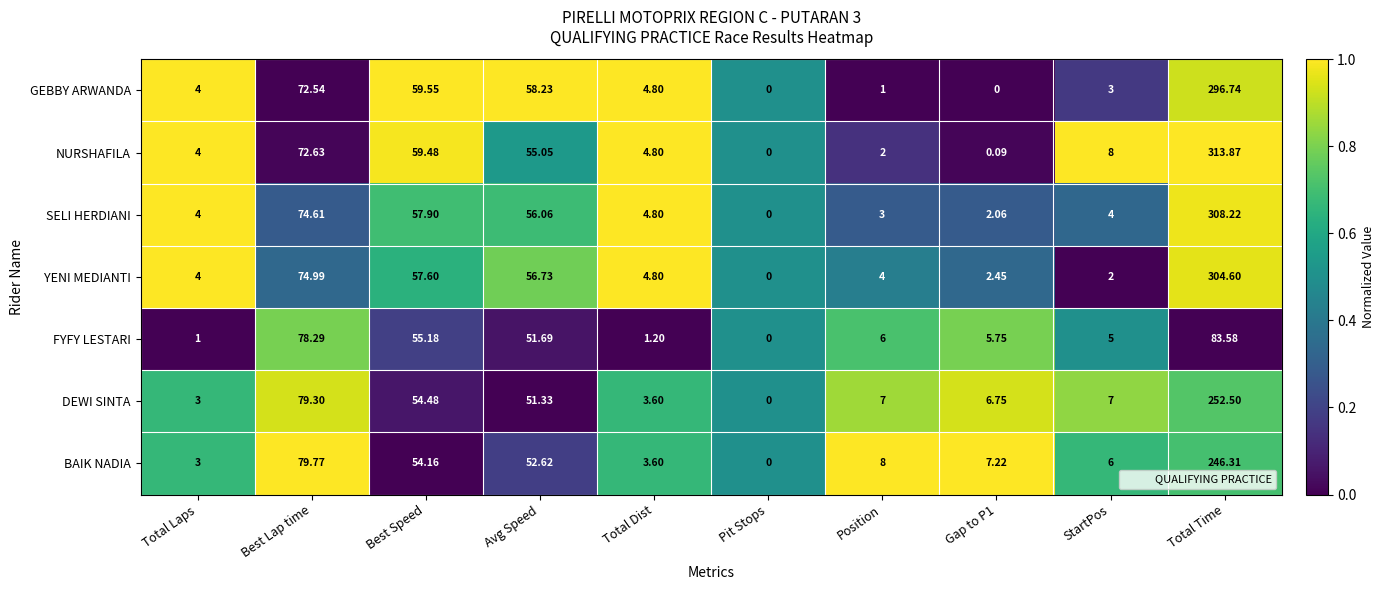

Between Avg Speed and Total Time, which series saw the biggest shift?

NURSHAFILA